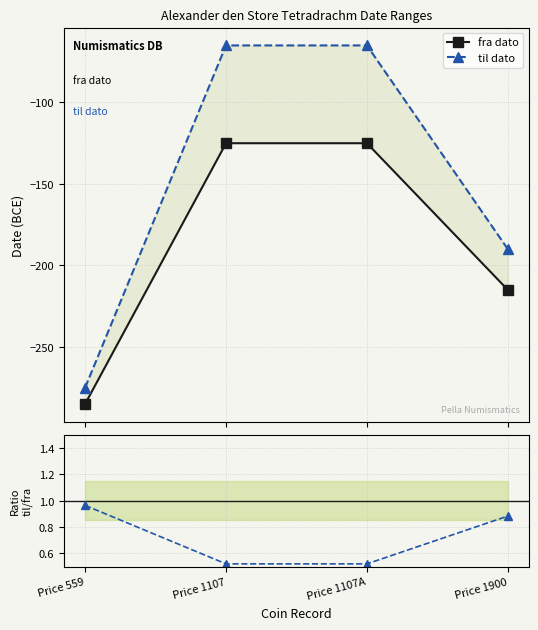

Is the value of fra dato at Price 1107A greater than the value of til dato at Price 1900?

Yes